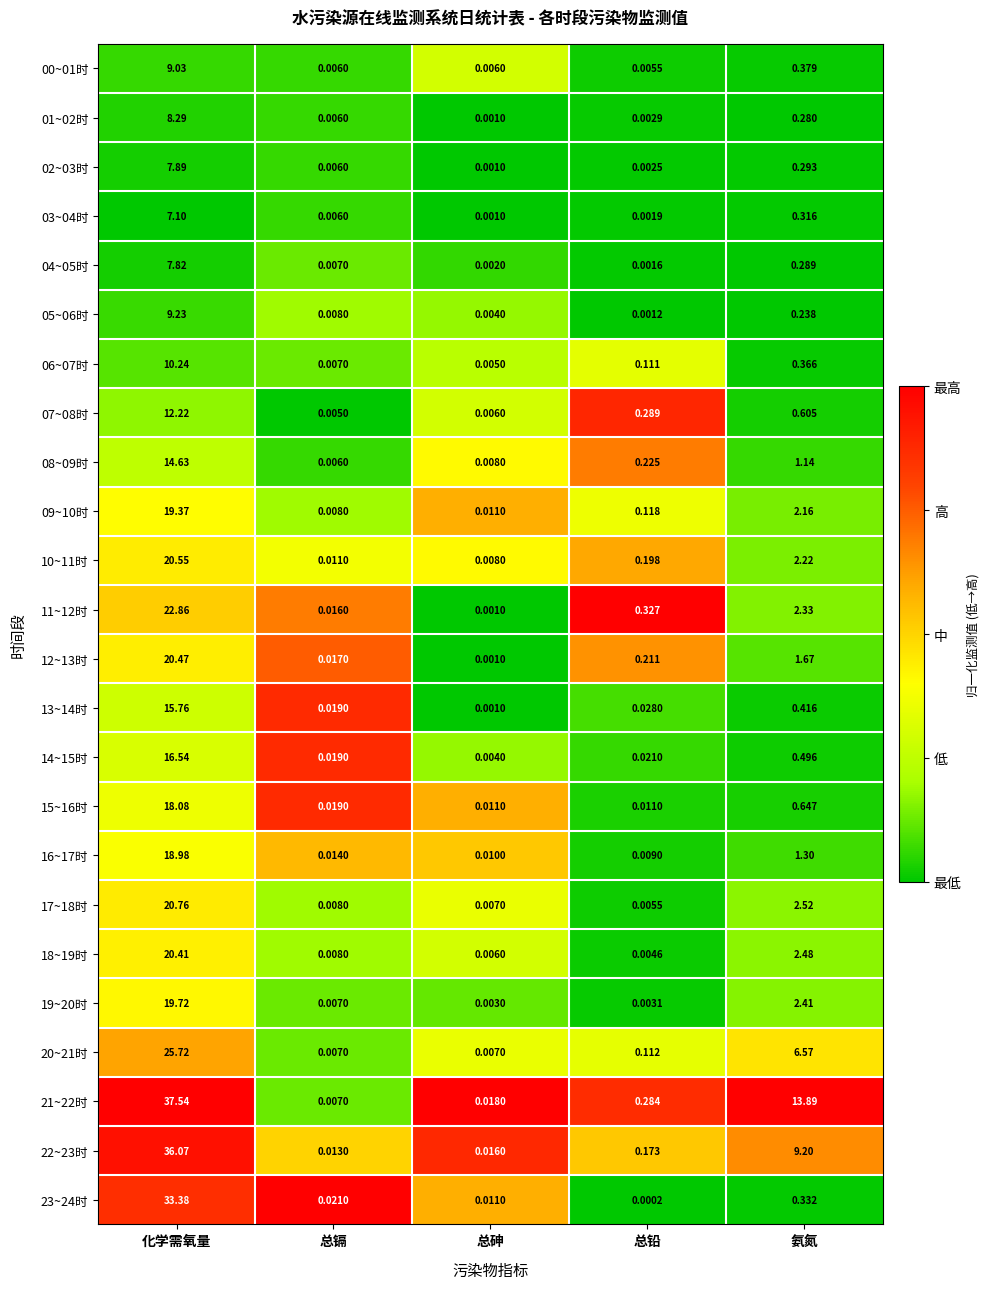

Rank the categories by 12~13时 value from highest to lowest.

化学需氧量, 氨氮, 总铅, 总镉, 总砷